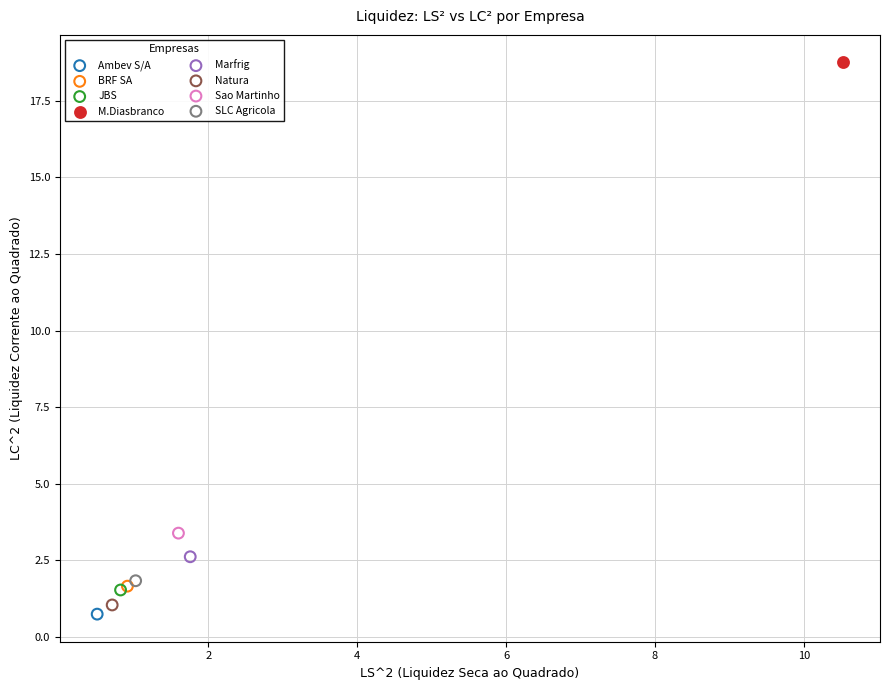

Which series reaches the maximum Y coordinate?

M.Diasbranco